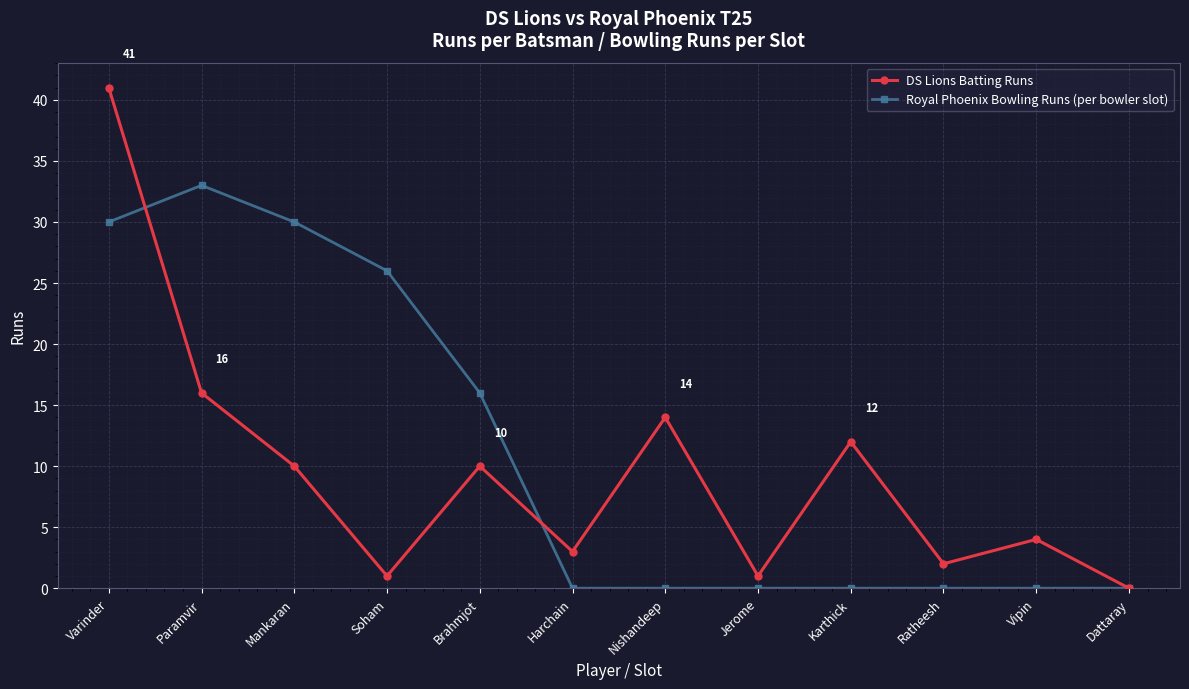

What is the highest value of the DS Lions Batting Runs series?

41